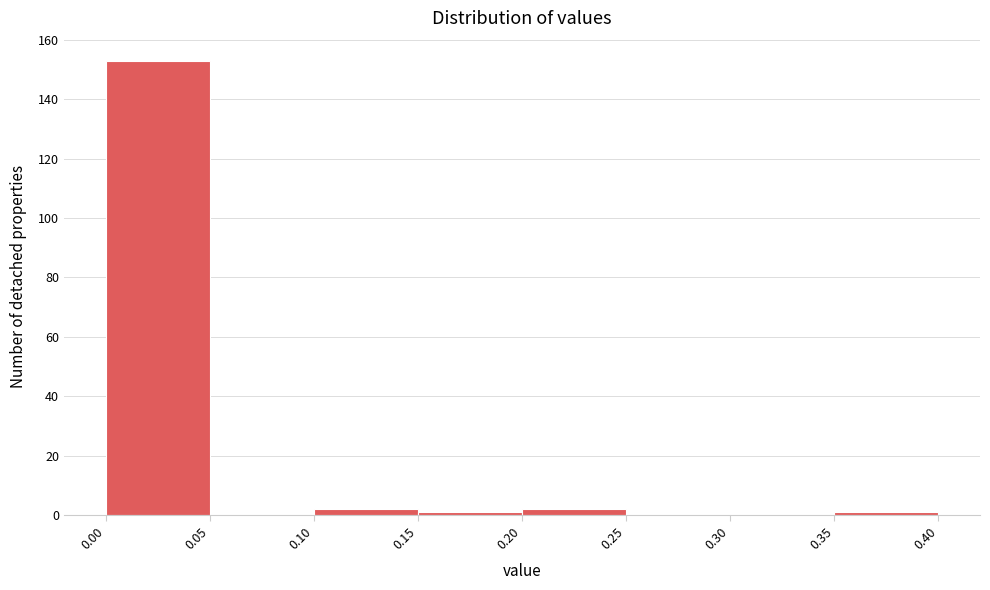

What is the height of the bar covering 0.10 to 0.15 on the x-axis? The values are not printed on the chart, so give them approximately, as read against the axis.

2